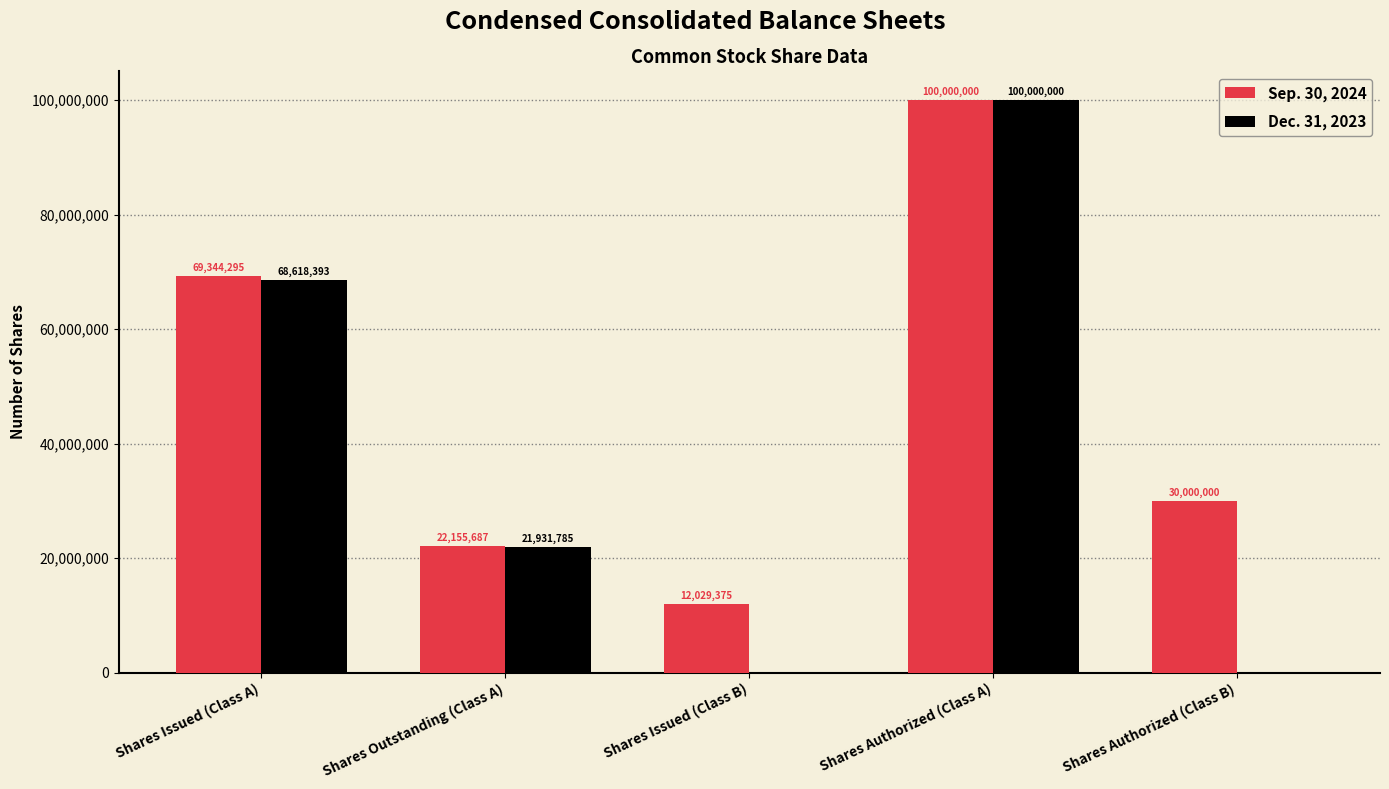

Reading left to right, what are all the values shown in this chart?

Sep. 30, 2024: 69344295	22155687	12029375	100000000	30000000
Dec. 31, 2023: 68618393	21931785	0	100000000	0